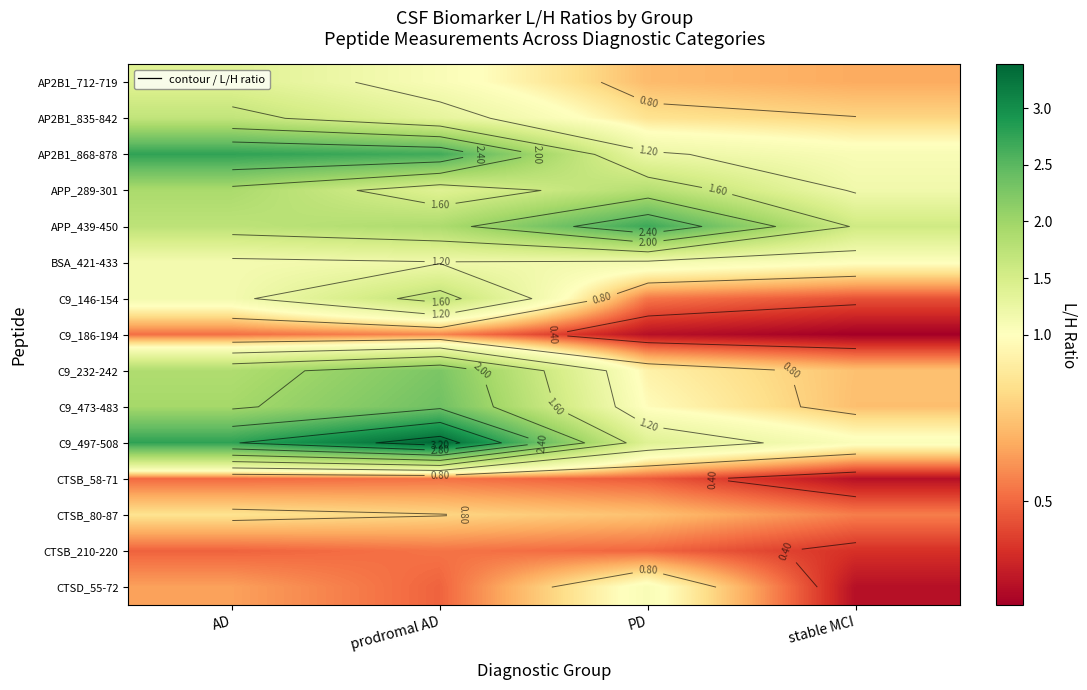

Read the C9_232-242 value at AD.

1.9